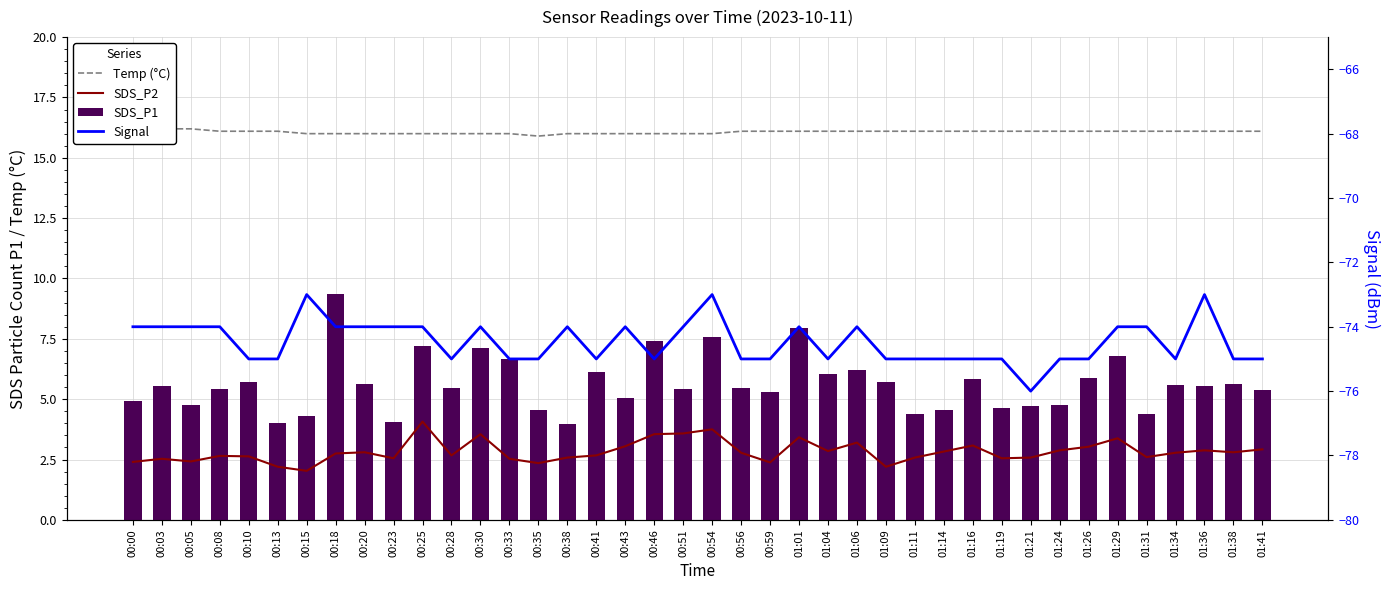

Rank the categories by Signal value from lowest to highest.

01:21, 00:10, 00:13, 00:28, 00:33, 00:35, 00:41, 00:46, 00:56, 00:59, 01:04, 01:09, 01:11, 01:14, 01:16, 01:19, 01:24, 01:26, 01:34, 01:38, 01:41, 00:00, 00:03, 00:05, 00:08, 00:18, 00:20, 00:23, 00:25, 00:30, 00:38, 00:43, 00:51, 01:01, 01:06, 01:29, 01:31, 00:15, 00:54, 01:36